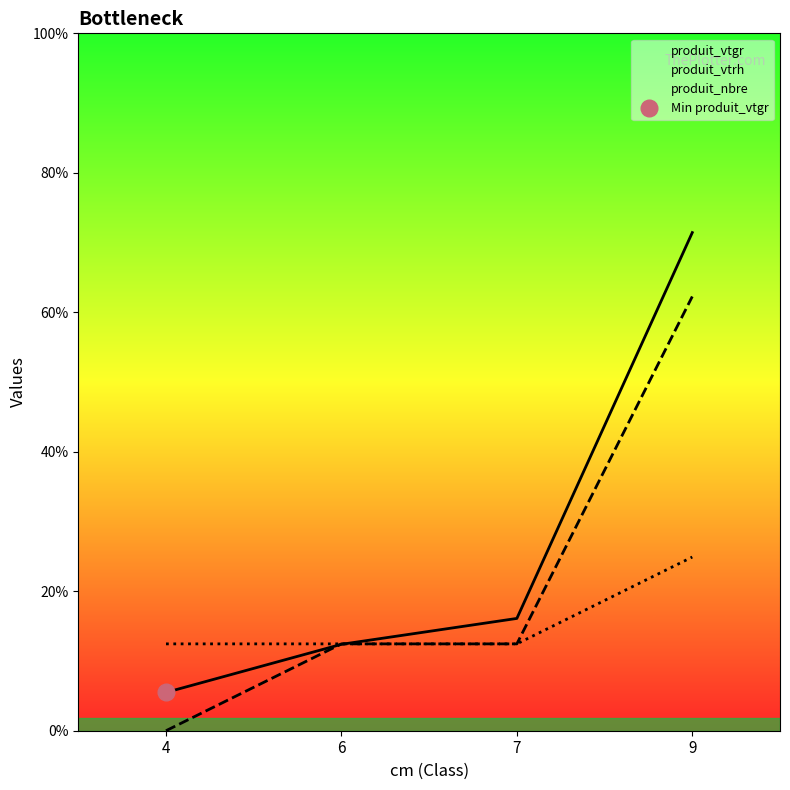

List the series in order of their peak value, lowest first.

produit_nbre, produit_vtrh, produit_vtgr